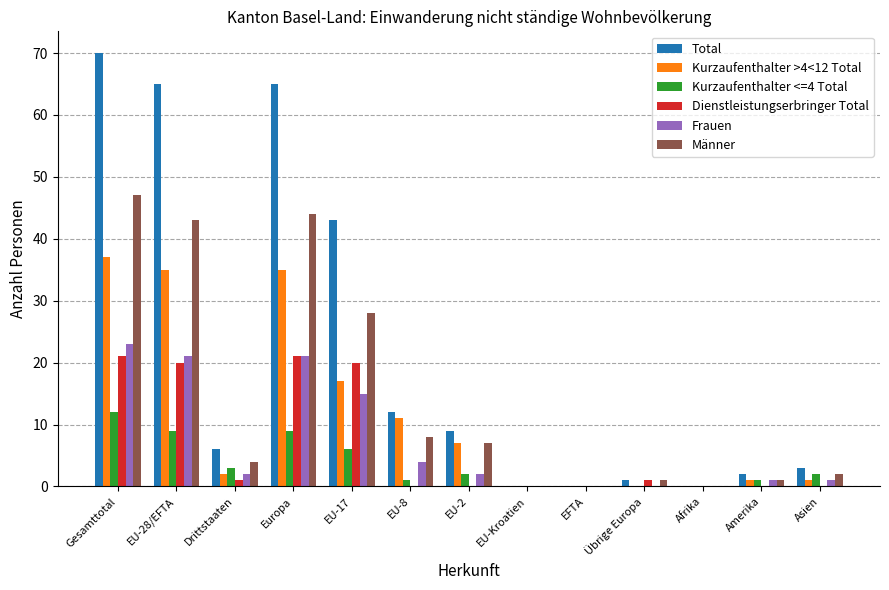

What is the greatest value displayed?

70